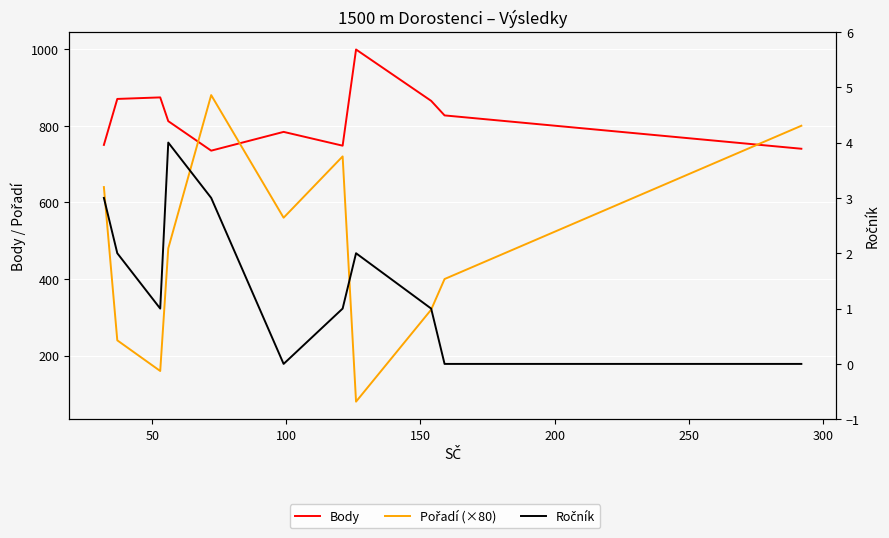

Is this an area chart (filled region under the line)?

No